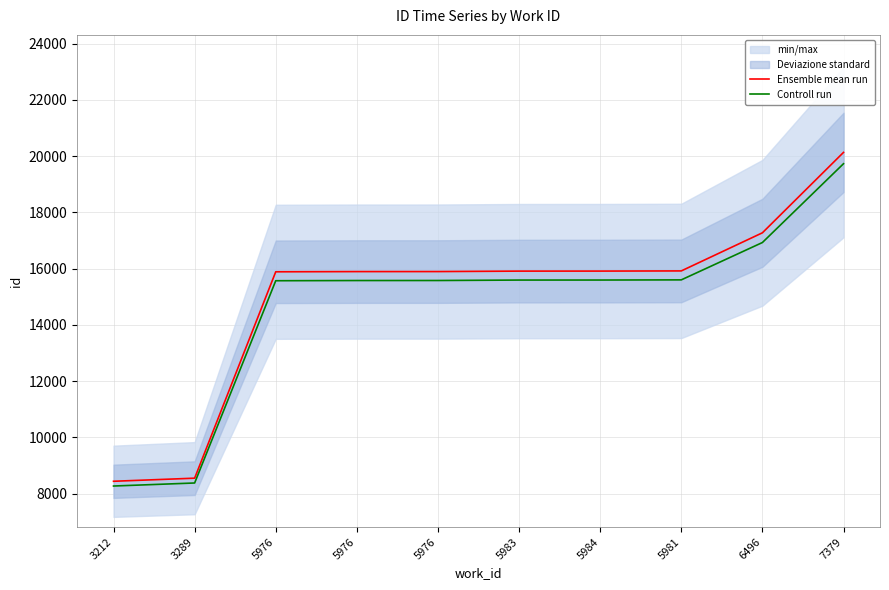

True or false: Controll run has a value of 11553.0 at 3212.

False